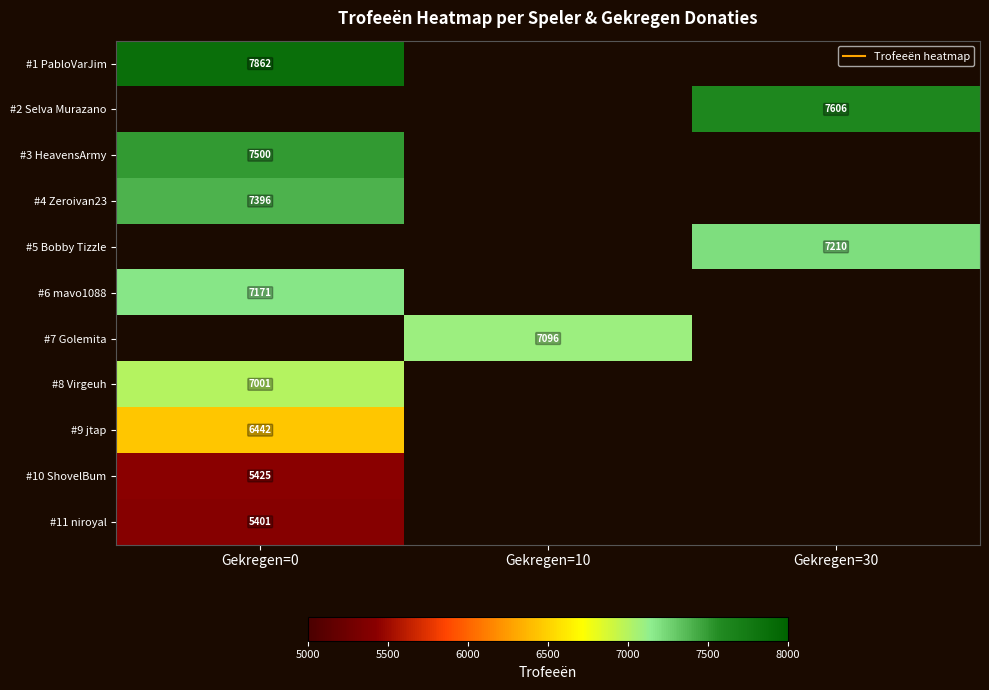

At which label does #10 ShovelBum reach its peak?

Gekregen=0